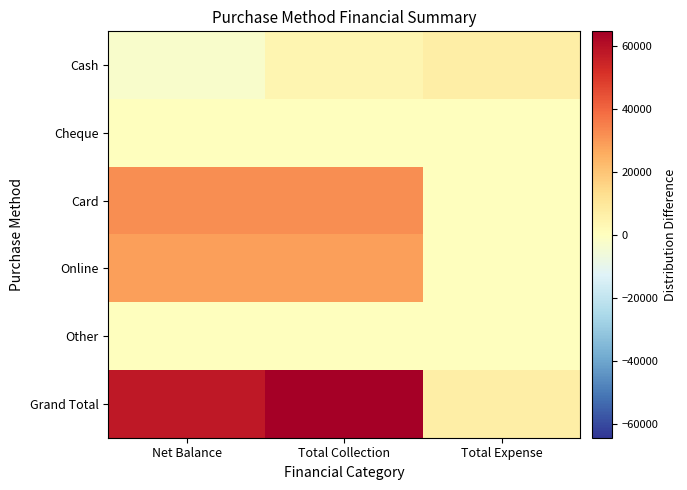

Which series has the widest spread of values?

Grand Total